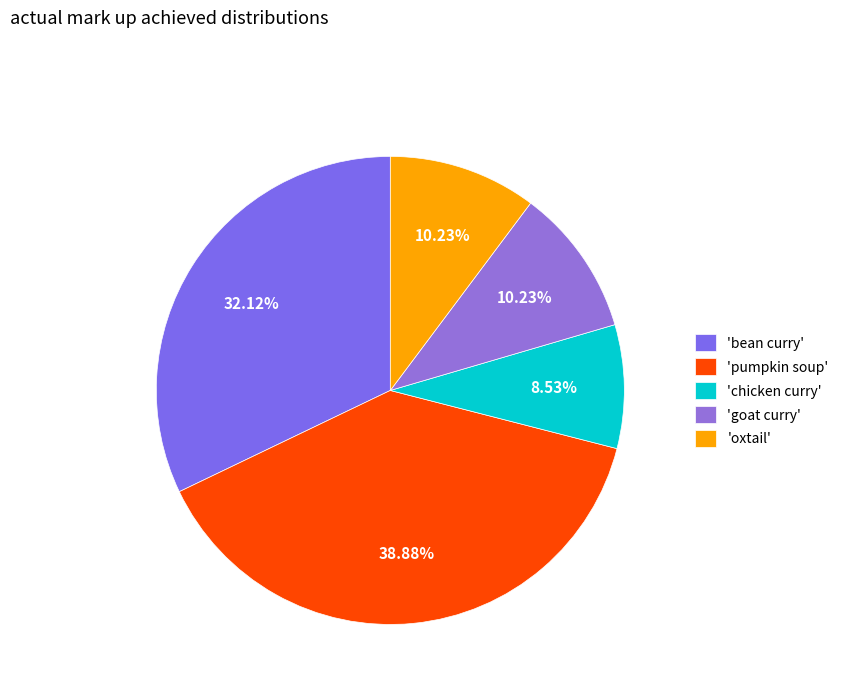

To the nearest percent, what is the difference between the largest and smallest slice percentages?

30%